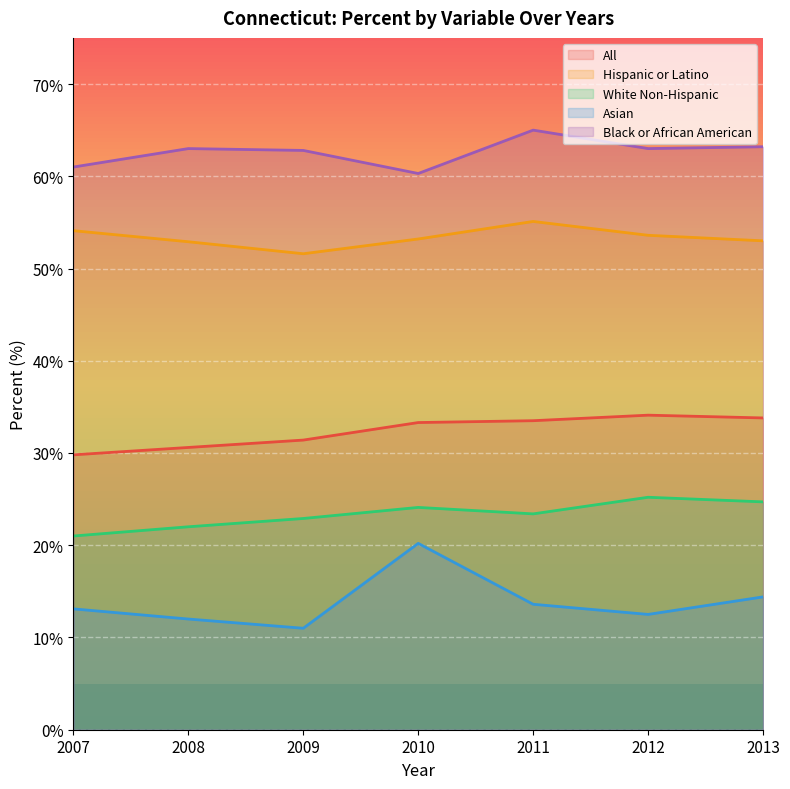

How many data points in White Non-Hispanic are above 23?

4